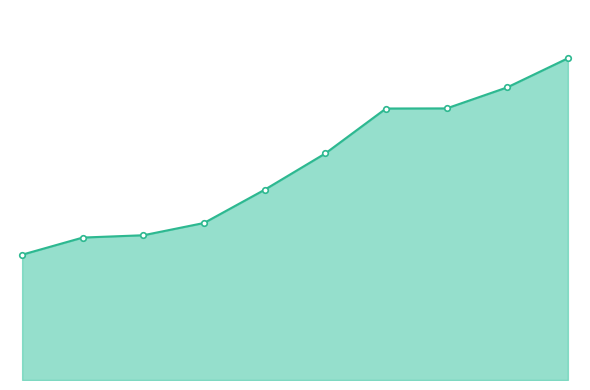

What is the difference between the maximum and minimum values?

14838